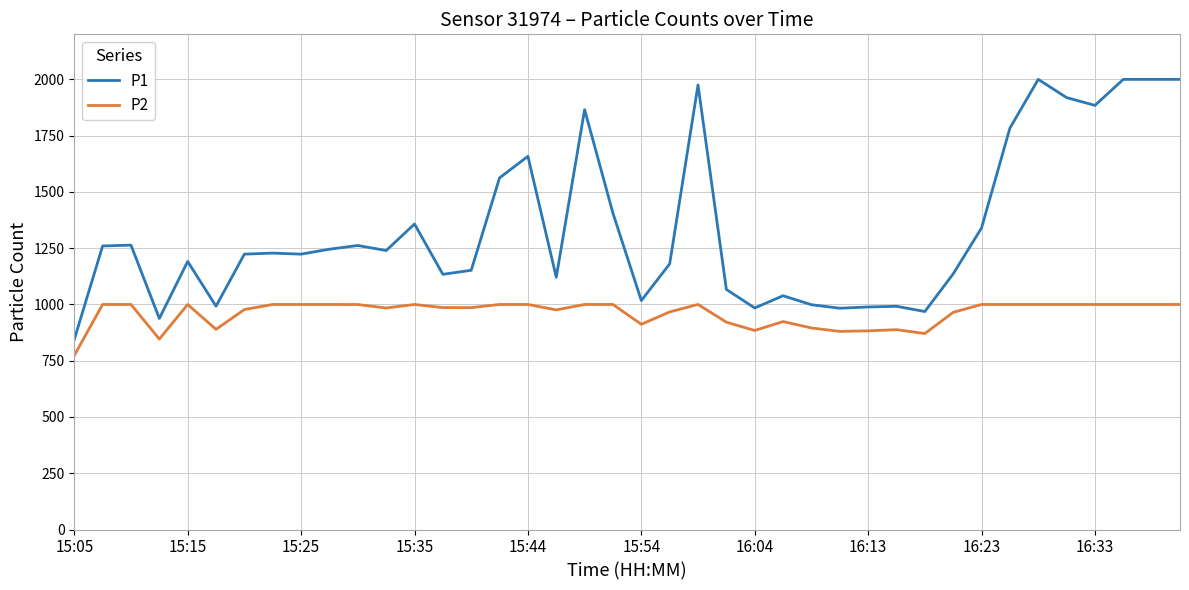

Rank the series by their average value, from highest to lowest.

P1, P2